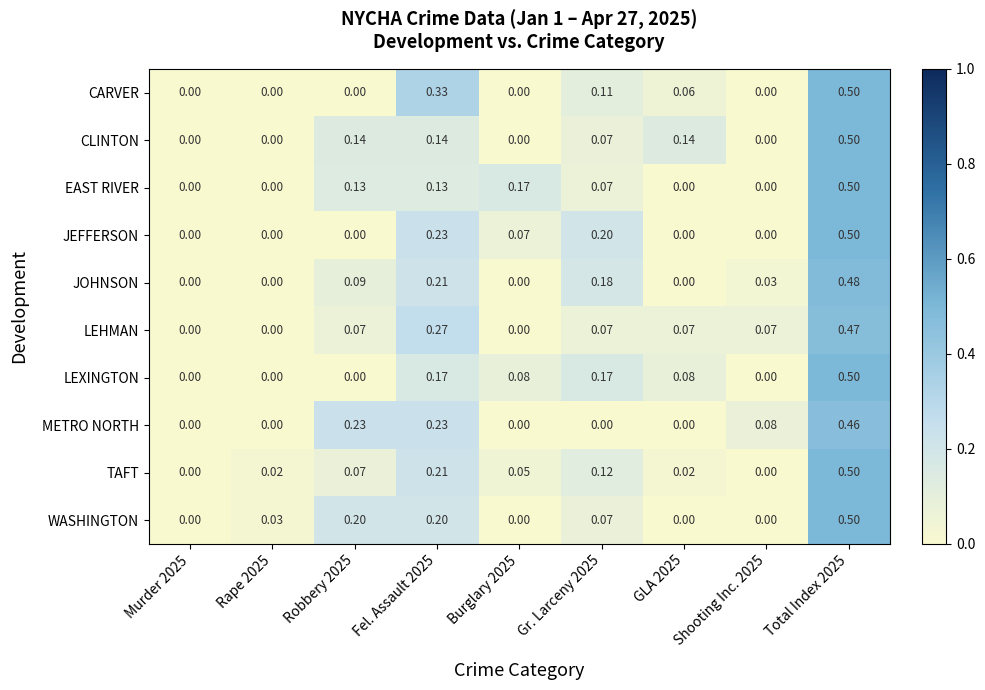

Count the number of data series in this chart.

10